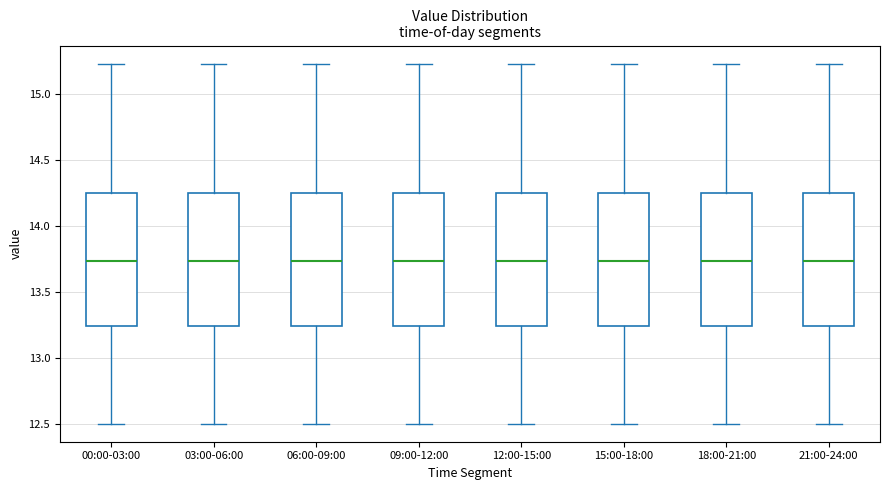

Reading left to right, read every box against the y-axis: the position of its median line, the range the box covers, and the ends of its whiskers. The values are not printed on the chart, so give them approximately, as read against the axis.

00:00-03:00: median 13.75, box 13.25 to 14.25, whiskers 12.50 to 15.25
03:00-06:00: median 13.75, box 13.25 to 14.25, whiskers 12.50 to 15.25
06:00-09:00: median 13.75, box 13.25 to 14.25, whiskers 12.50 to 15.25
09:00-12:00: median 13.75, box 13.25 to 14.25, whiskers 12.50 to 15.25
12:00-15:00: median 13.75, box 13.25 to 14.25, whiskers 12.50 to 15.25
15:00-18:00: median 13.75, box 13.25 to 14.25, whiskers 12.50 to 15.25
18:00-21:00: median 13.75, box 13.25 to 14.25, whiskers 12.50 to 15.25
21:00-24:00: median 13.75, box 13.25 to 14.25, whiskers 12.50 to 15.25